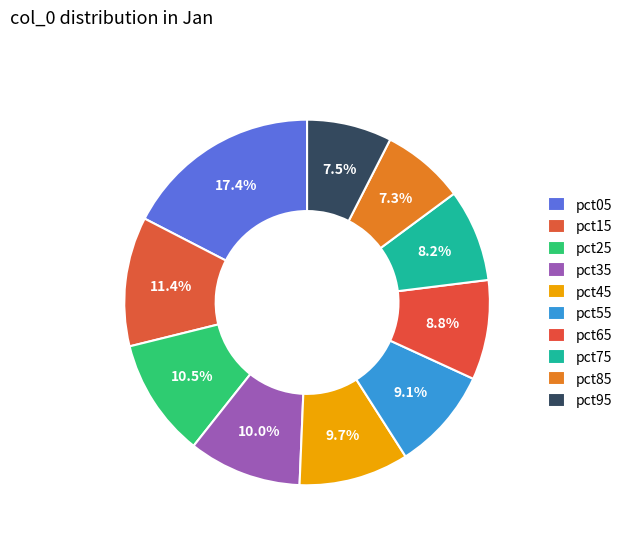

What portion of the pie excludes pct65?

91.2%